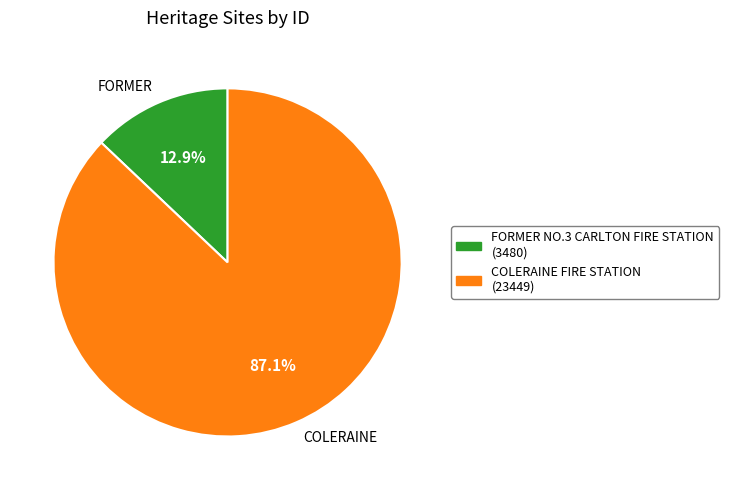

To the nearest percent, what is the combined percentage of FORMER NO.3 CARLTON FIRE STATION and COLERAINE FIRE STATION?

100%